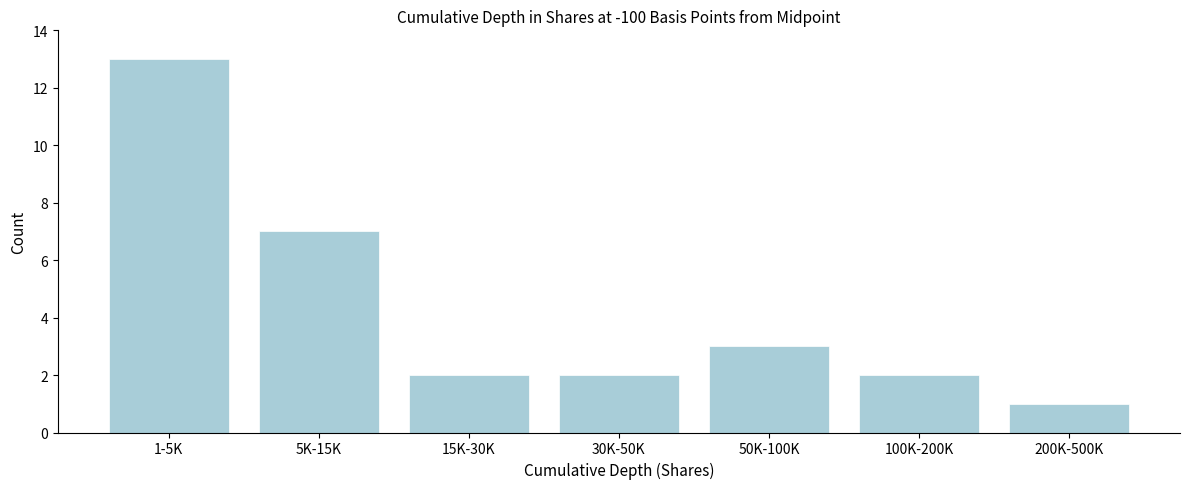

Reading left to right, extract all data points from this chart.

13	7	2	2	3	2	1